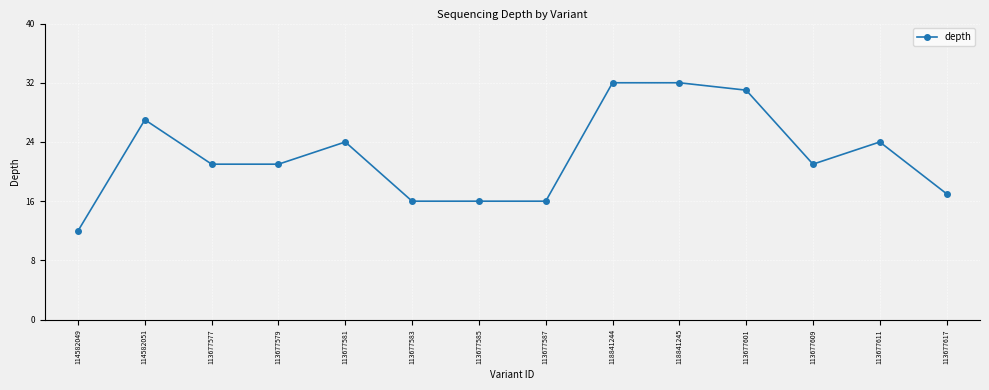

What is the label of the 5th point from the left?

113677581